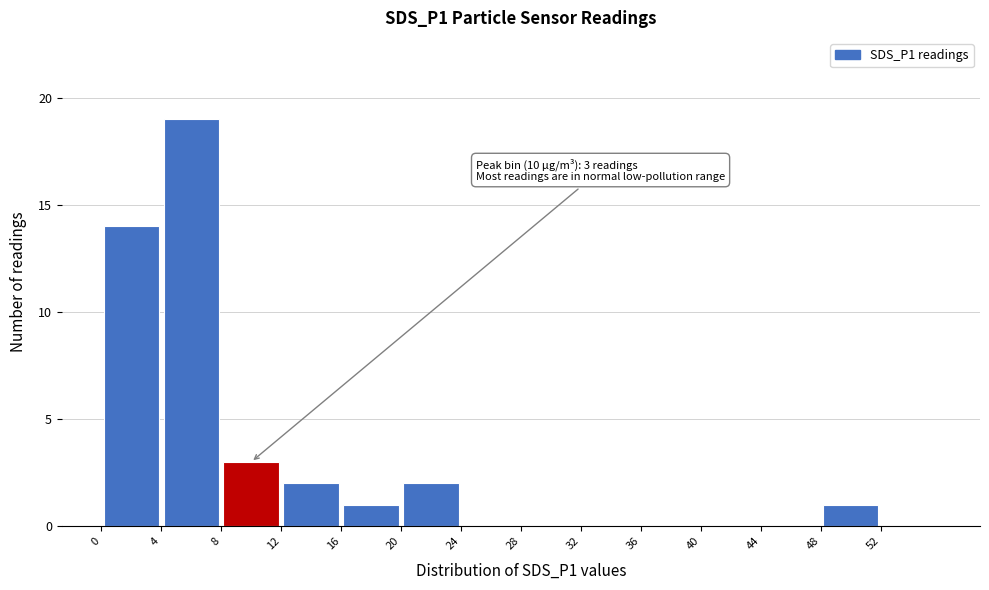

Which range on the x-axis has the tallest bar?

4 to 8